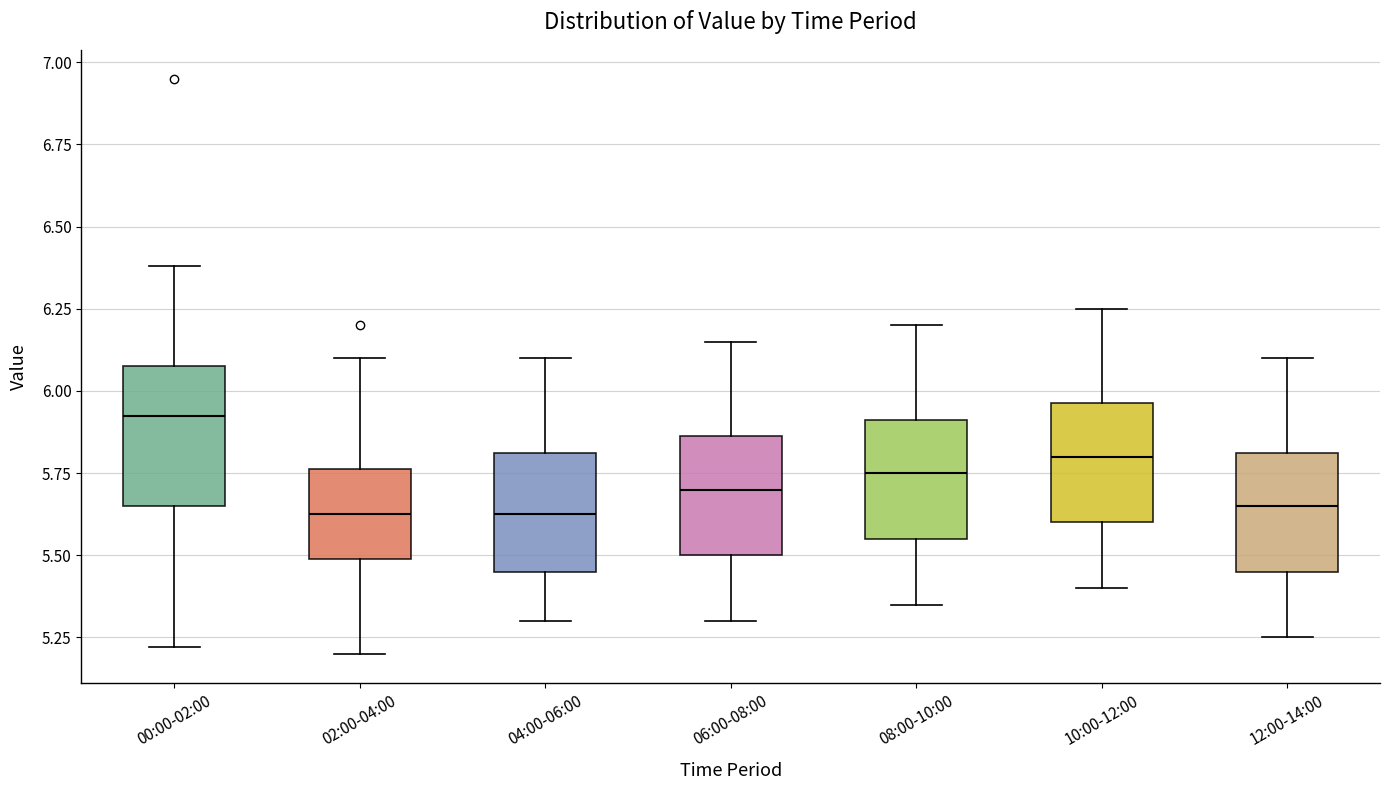

Where is the upper edge of the box for 06:00-08:00 on the y-axis? The values are not printed on the chart, so give them approximately, as read against the axis.

5.85